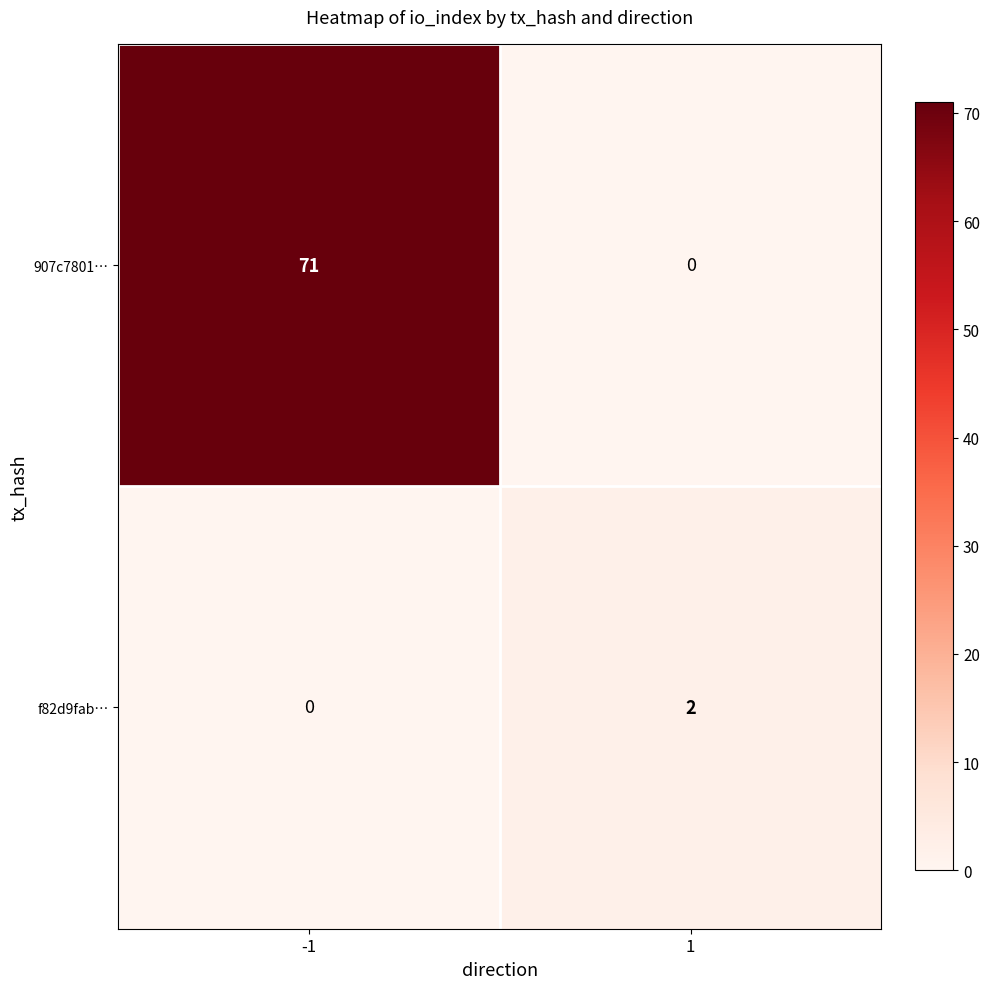

True or false: f82d9fab… has a value of 2 at 1.

True